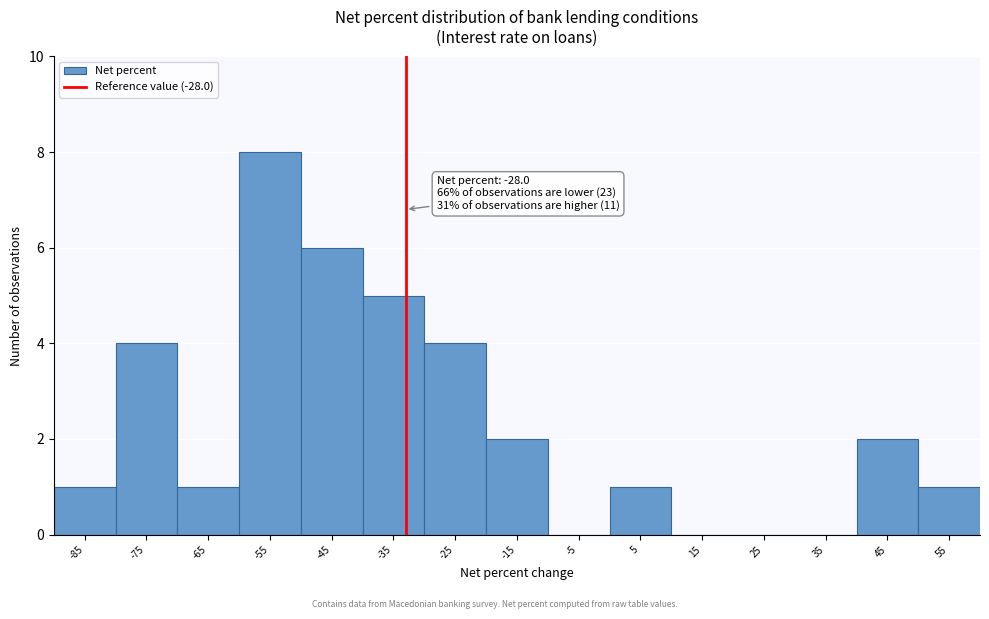

Reading left to right, what are all the values shown in this chart?

-85=1	-75=4	-65=1	-55=8	-45=6	-35=5	-25=4	-15=2	-5=0	5=1	15=0	25=0	35=0	45=2	55=1